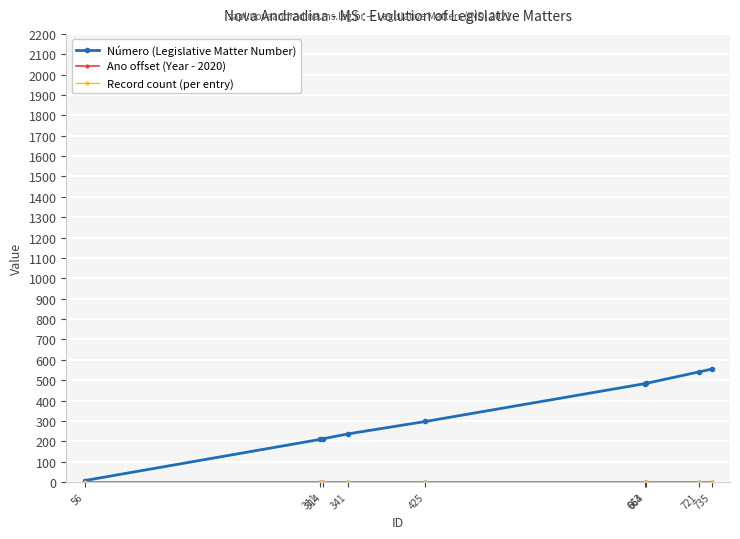

How many lines are shown in the chart?

3